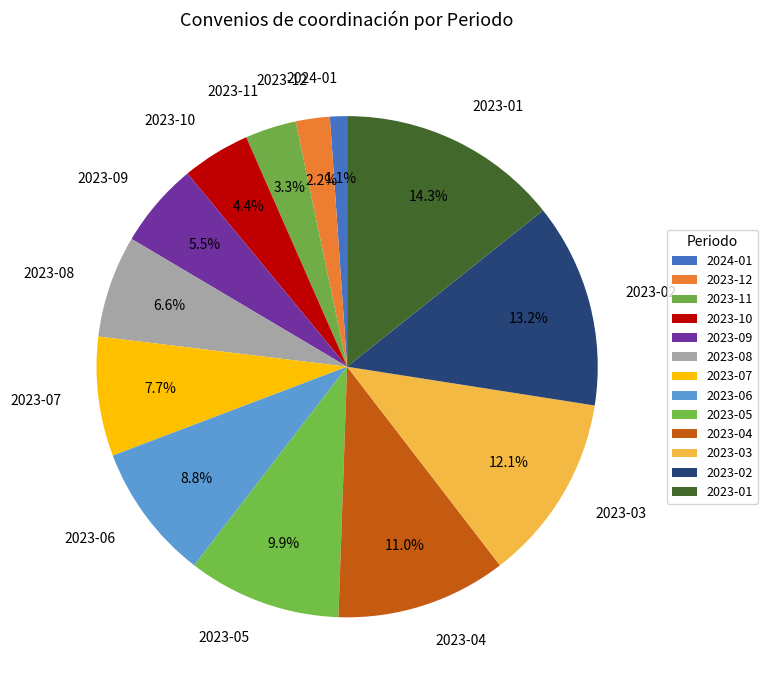

What percentage is the 2023-10 slice, to the nearest percent?

4%